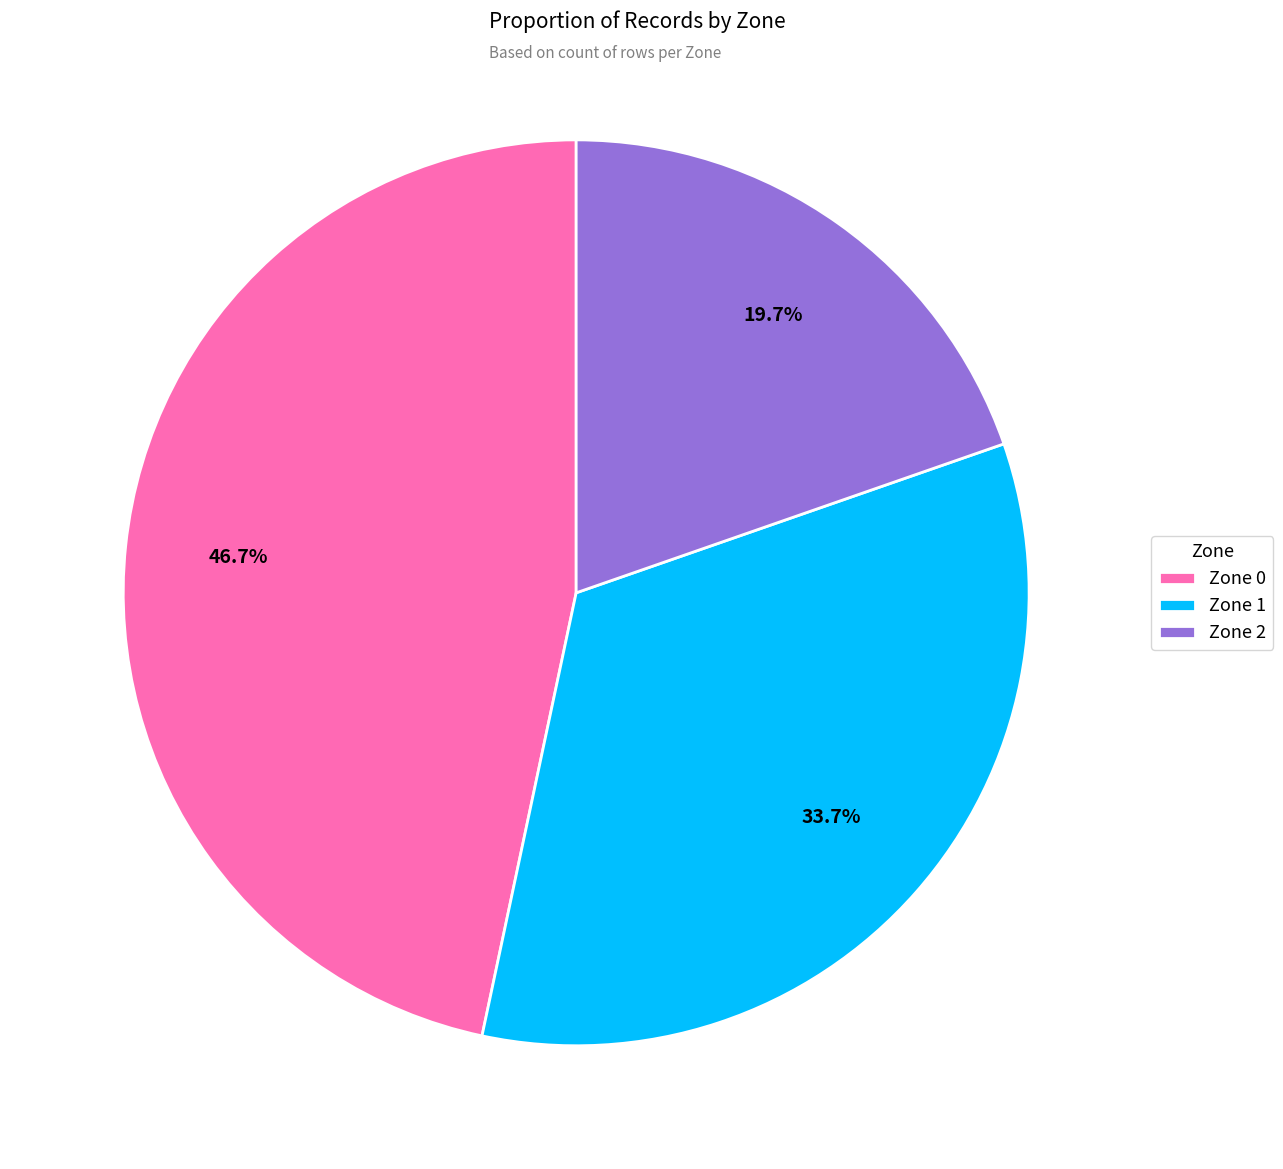

How many segments does this pie chart have?

3